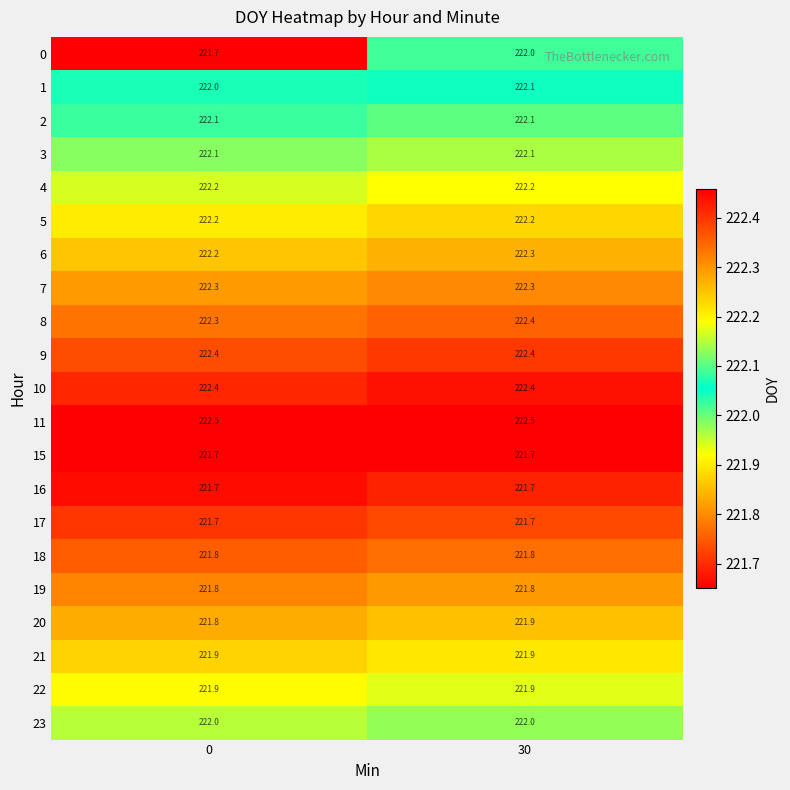

What is the sum of all 7 values?

444.6